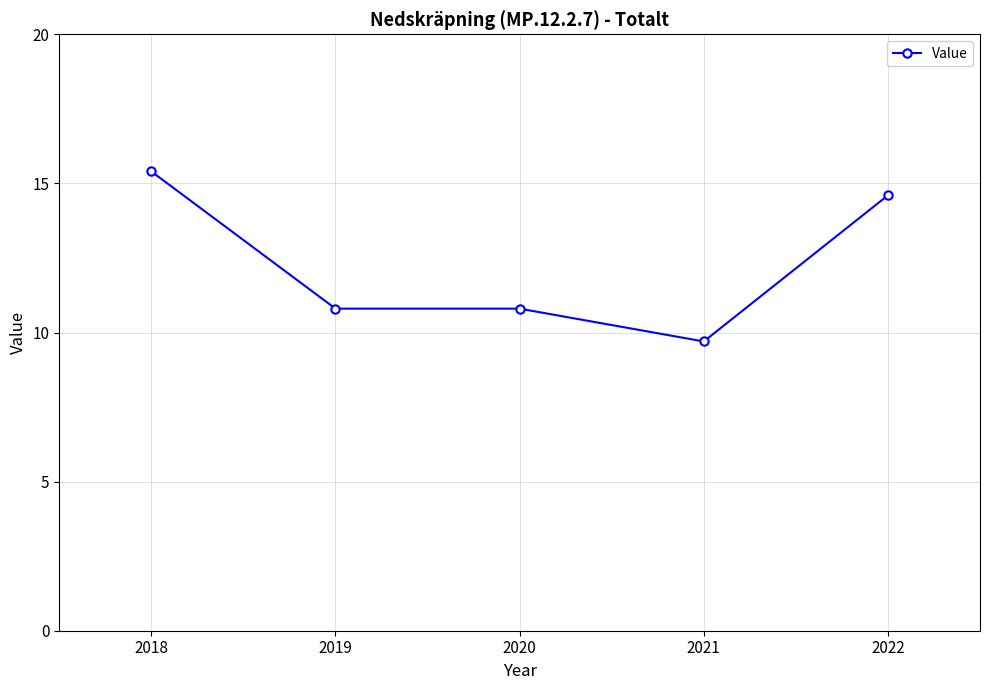

True or false: the data shows 10.8 at 2019.

True